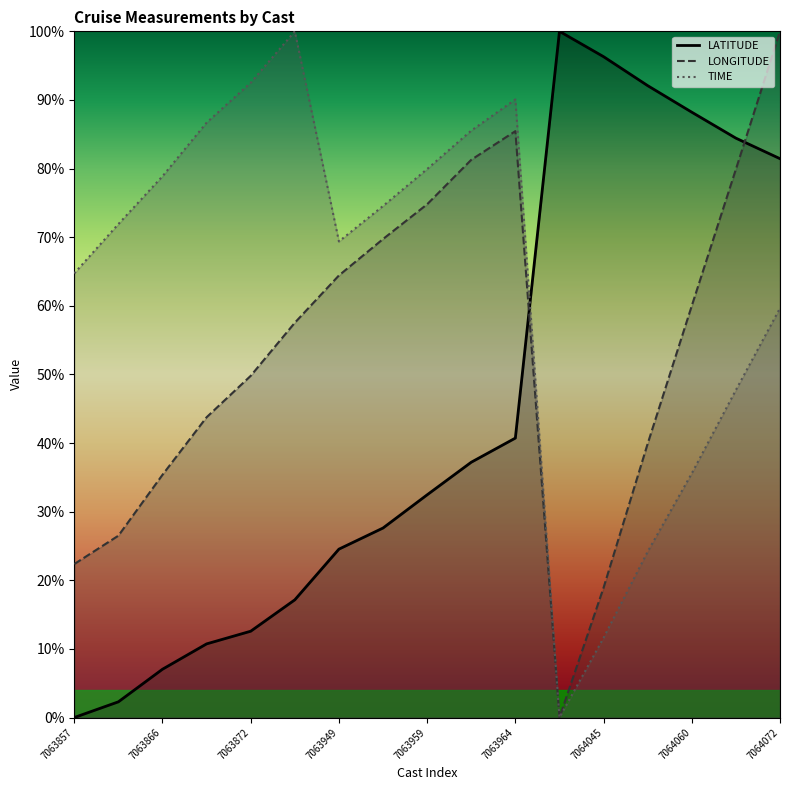

What is the difference between the maximum and minimum values in the LONGITUDE series?

100.0